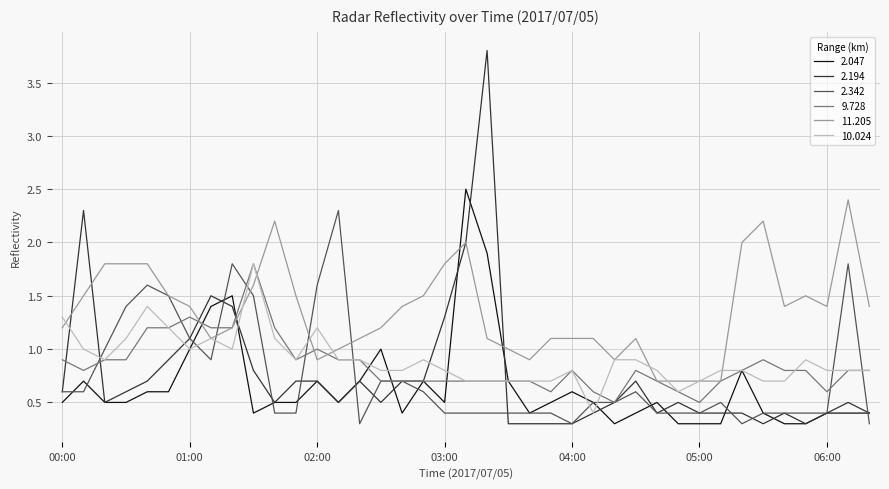

Which series ends up on top after the final intersection of 2.194 and 11.205?

11.205